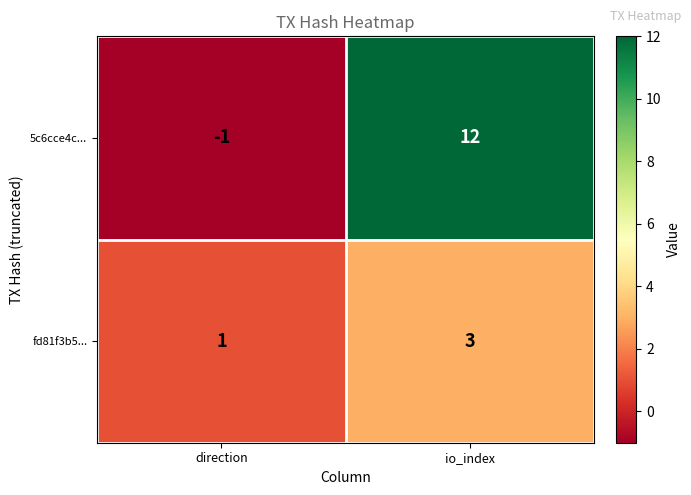

What is the difference between the maximum and minimum values in the 5c6cce4c... series?

13